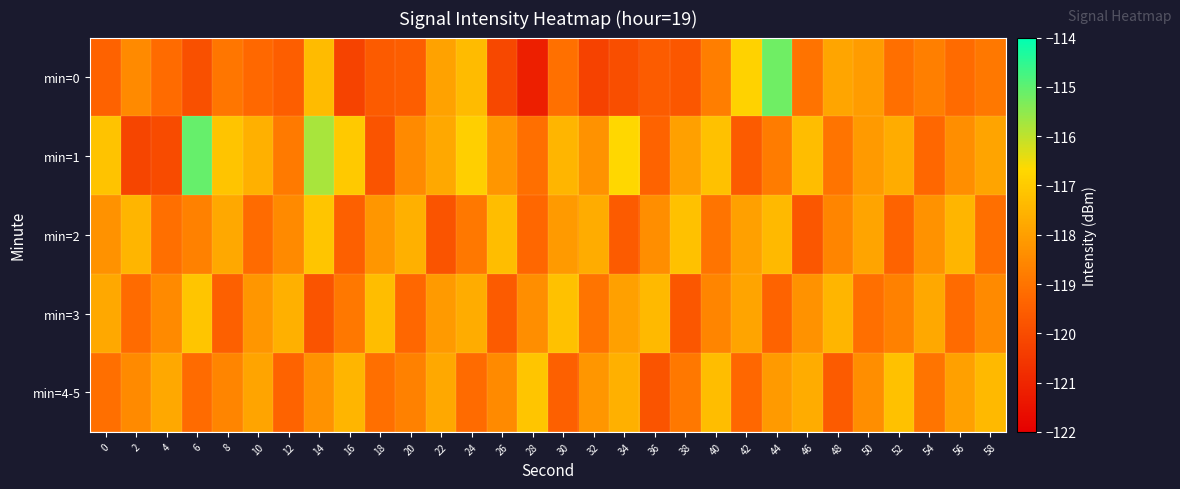

What is the smallest value displayed?

-121.2